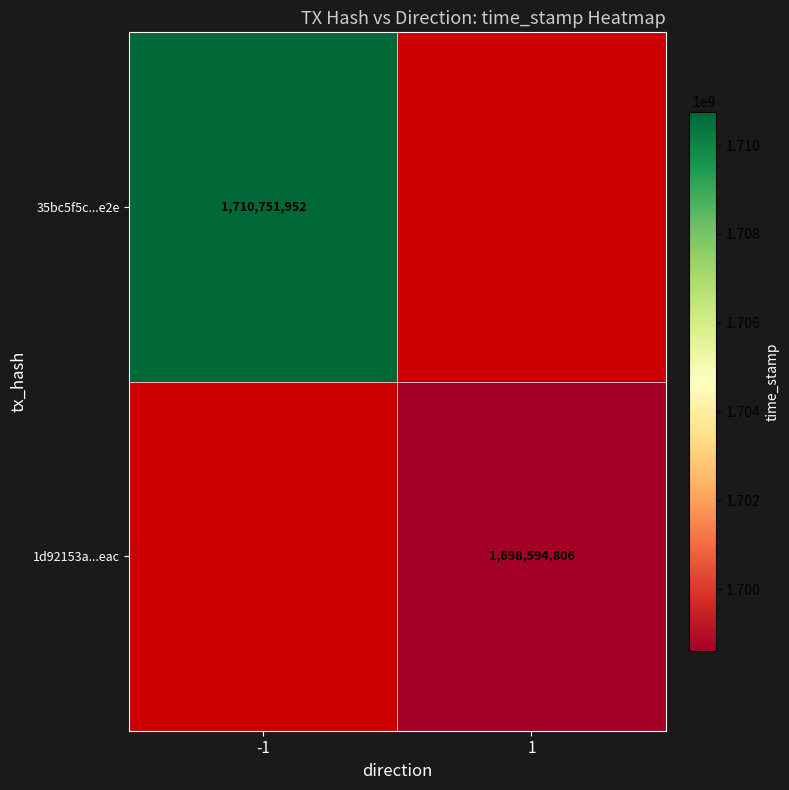

The value of 35bc5f5c...e2e at -1 is 2532889512. True or false?

False